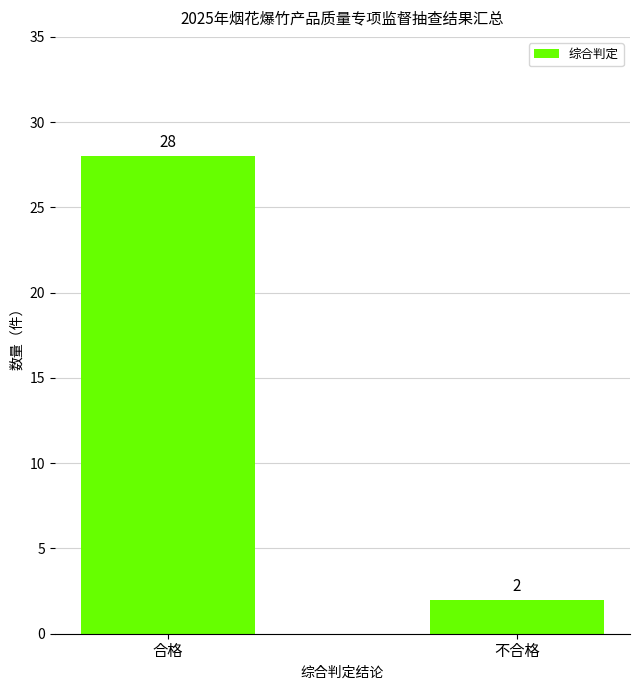

List the labels in order of value, smallest first.

不合格, 合格